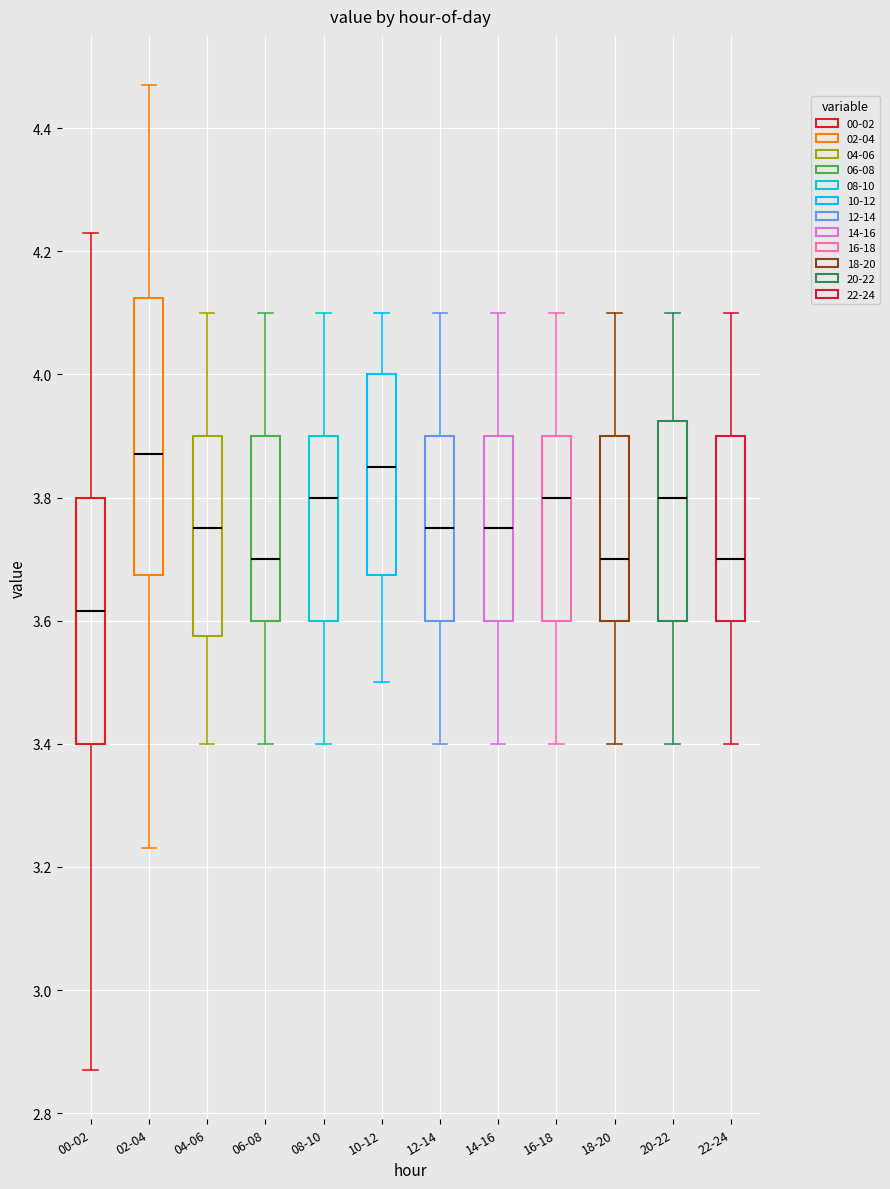

Reading left to right, read every box against the y-axis: the position of its median line, the range the box covers, and the ends of its whiskers. The values are not printed on the chart, so give them approximately, as read against the axis.

00-02: median 3.62, box 3.40 to 3.80, whiskers 2.88 to 4.24
02-04: median 3.88, box 3.68 to 4.12, whiskers 3.24 to 4.48
04-06: median 3.76, box 3.58 to 3.90, whiskers 3.40 to 4.10
06-08: median 3.70, box 3.60 to 3.90, whiskers 3.40 to 4.10
08-10: median 3.80, box 3.60 to 3.90, whiskers 3.40 to 4.10
10-12: median 3.86, box 3.68 to 4.00, whiskers 3.50 to 4.10
12-14: median 3.76, box 3.60 to 3.90, whiskers 3.40 to 4.10
14-16: median 3.76, box 3.60 to 3.90, whiskers 3.40 to 4.10
16-18: median 3.80, box 3.60 to 3.90, whiskers 3.40 to 4.10
18-20: median 3.70, box 3.60 to 3.90, whiskers 3.40 to 4.10
20-22: median 3.80, box 3.60 to 3.92, whiskers 3.40 to 4.10
22-24: median 3.70, box 3.60 to 3.90, whiskers 3.40 to 4.10